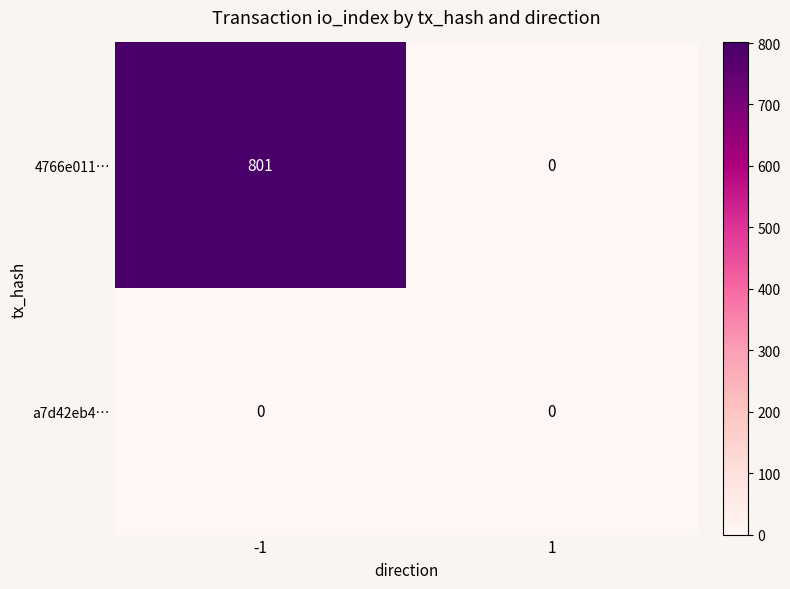

Which series has the largest total across all categories?

4766e011…